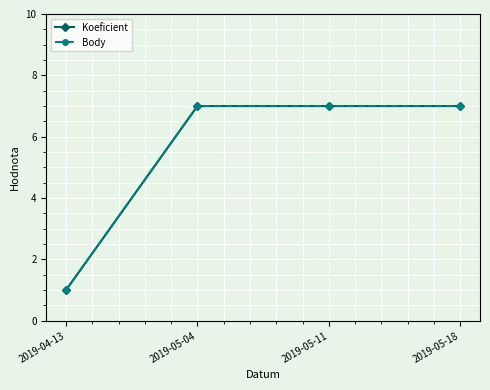

At how many categories does at least one series exceed 2?

3